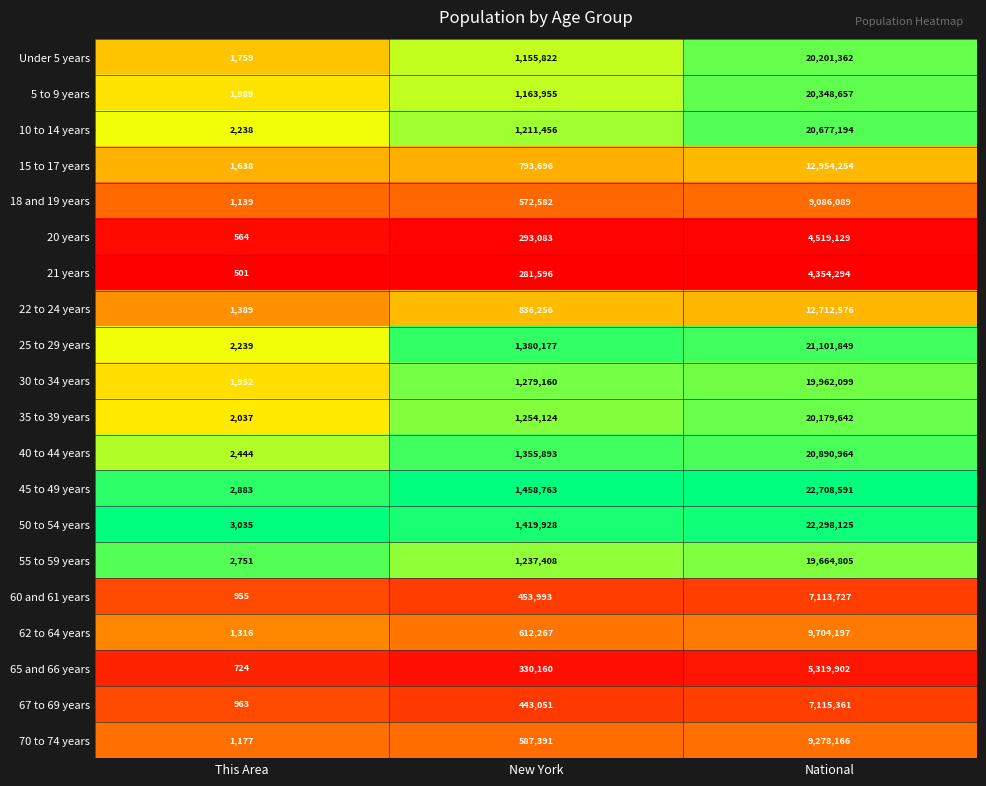

What is the difference between the highest and lowest values at New York?

1177167